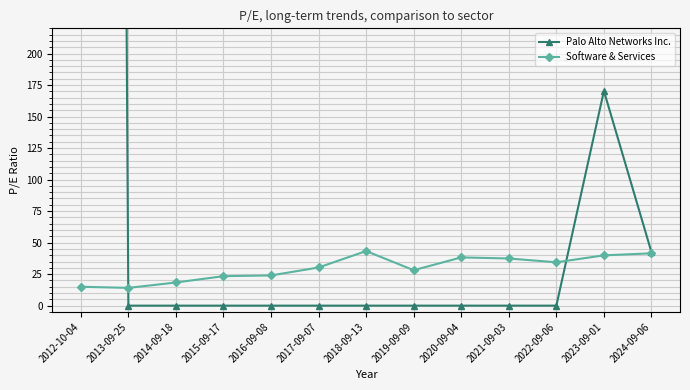

Which has a higher value, 2018-09-13 or 2020-09-04?

2018-09-13